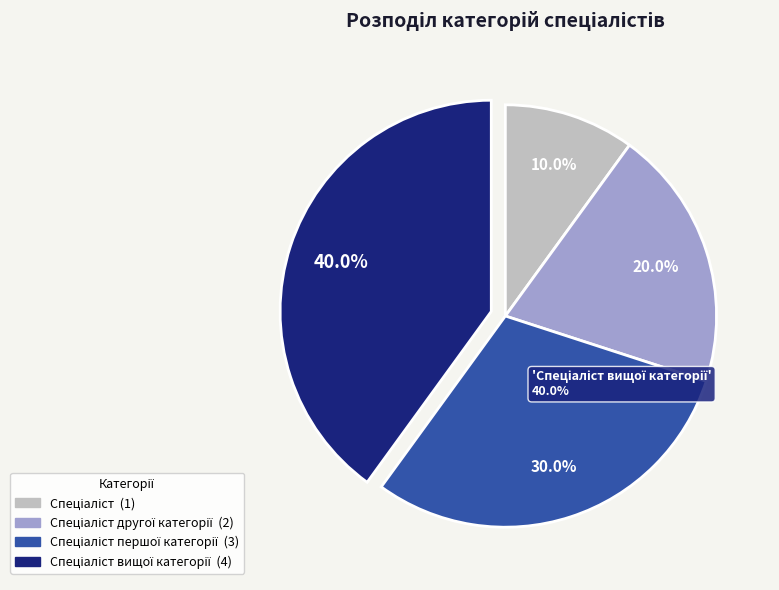

To the nearest percent, what is the difference between the largest and smallest slice percentages?

30%